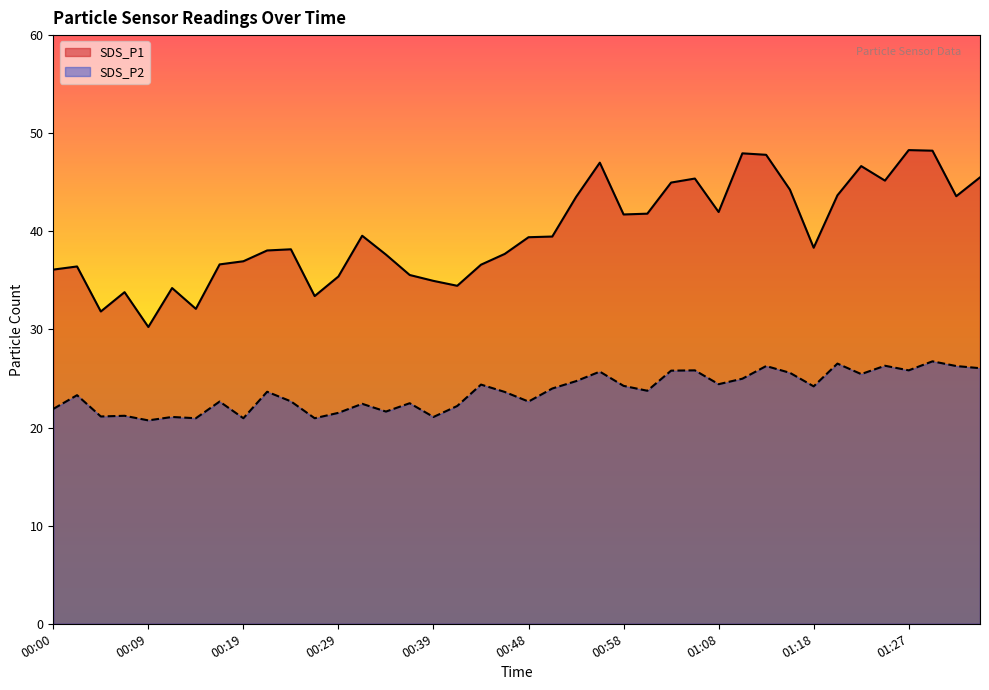

What are all the series names shown in the legend?

SDS_P1, SDS_P2